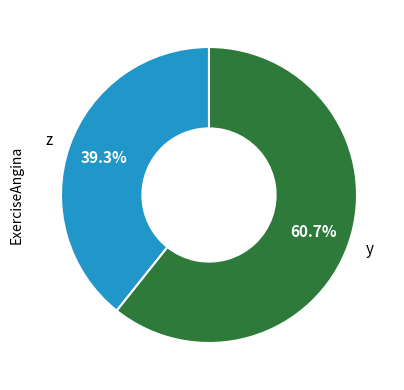

Count the number of slices in the pie.

2